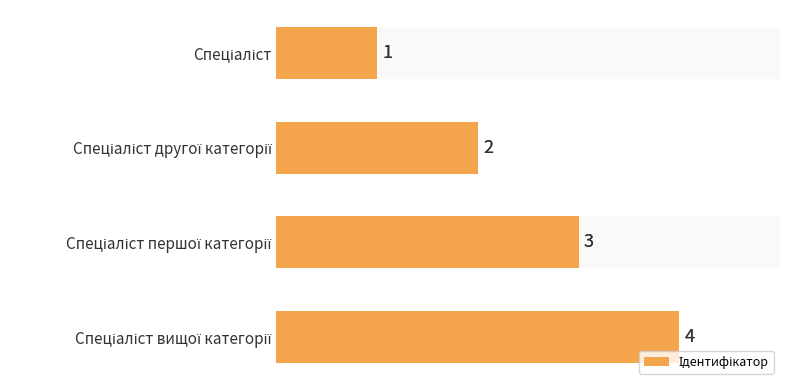

Which has a higher value, Спеціаліст другої категорії or Спеціаліст?

Спеціаліст другої категорії